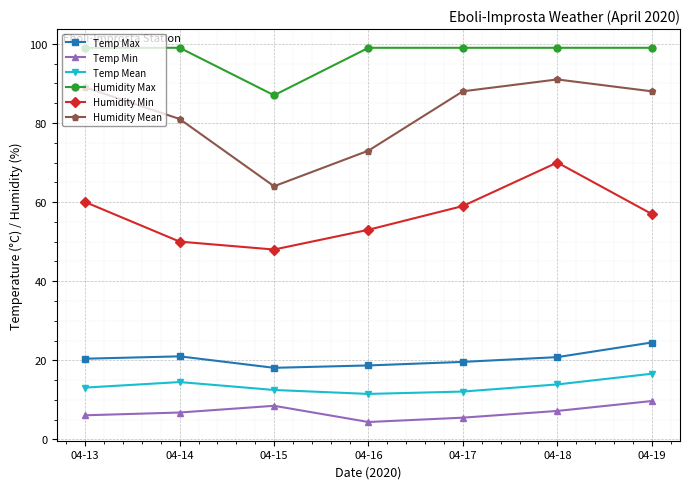

What is the value of the Humidity Min point at the 2nd from the left?

50.0